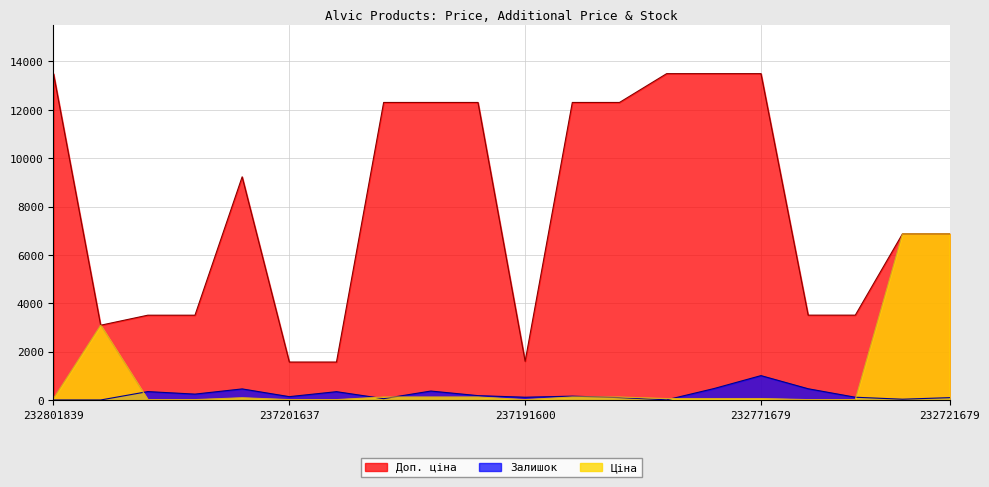

At which label is Залишок closest to 504?

232801632